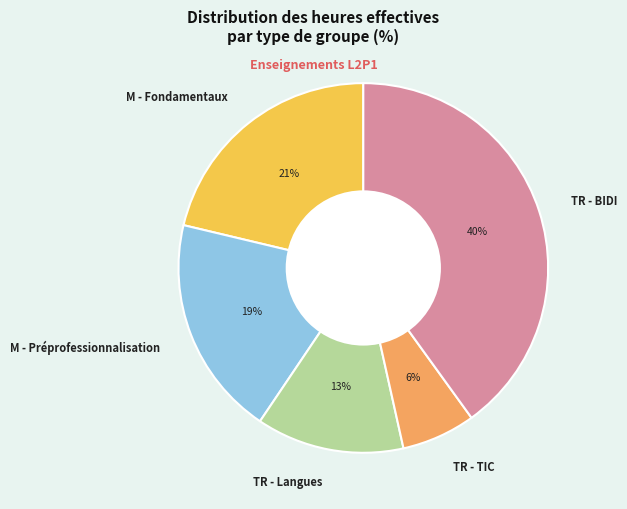

To the nearest percent, what percentage of the pie is TR - TIC?

6%